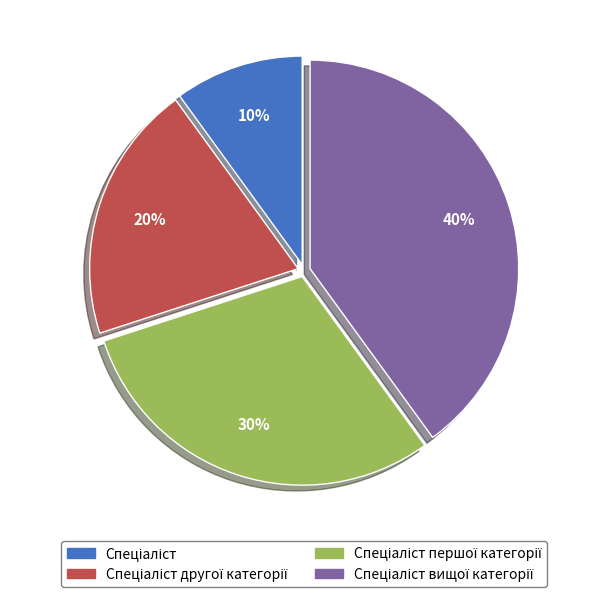

How many slices are in this pie chart?

4